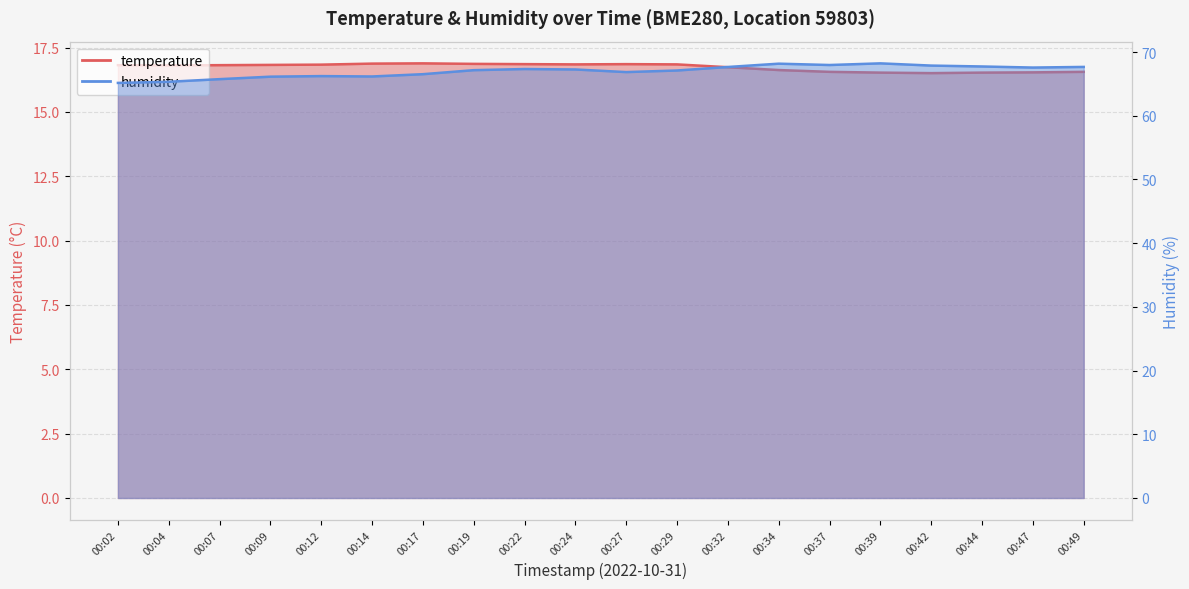

What is the approximate value of temperature at 00:27?

16.9